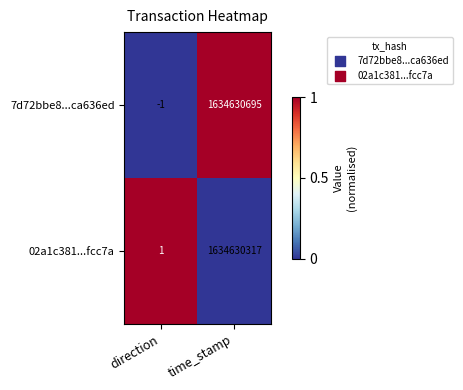

Which series has the largest total across all categories?

7d72bbe8...ca636ed